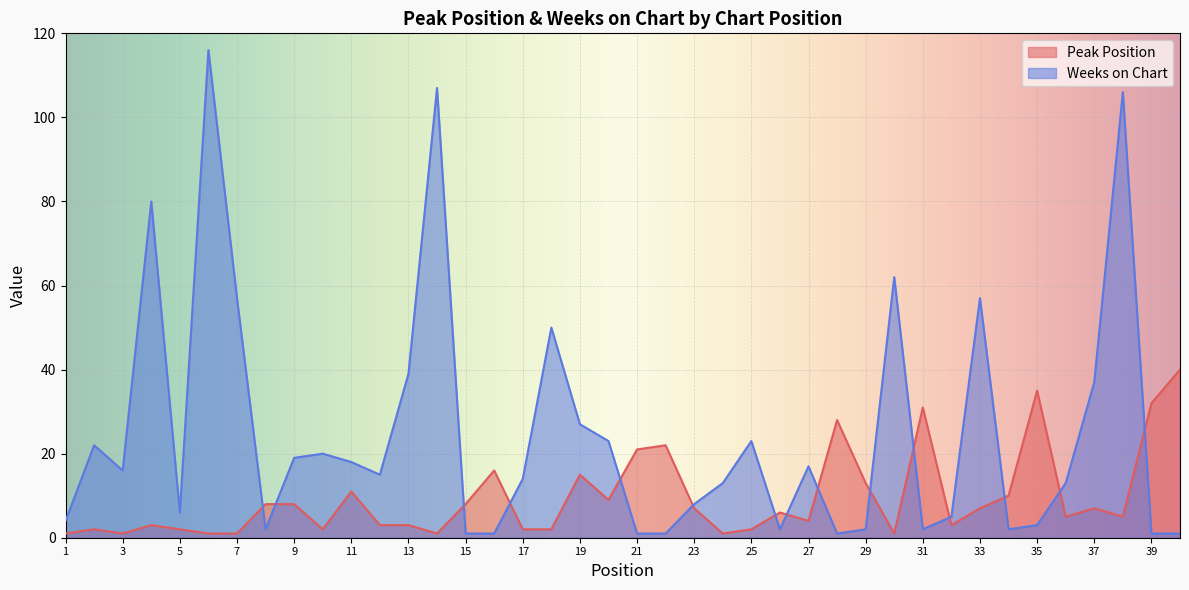

Between 34 and 9, which is larger?

34